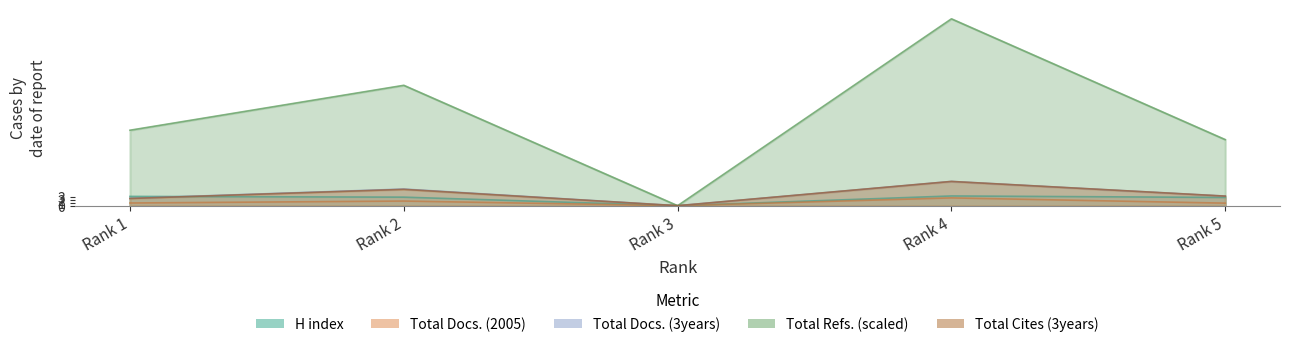

Which series changed the most between Rank 3 and Rank 4?

Total Refs.